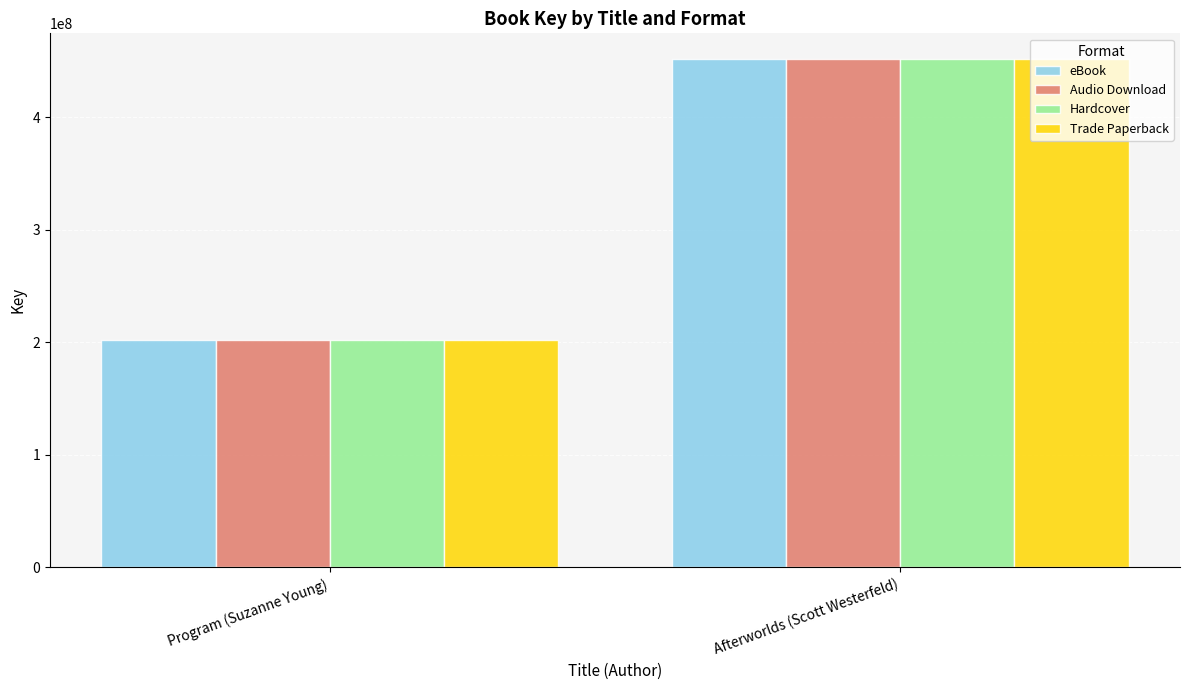

What is the greatest value displayed?

451998862